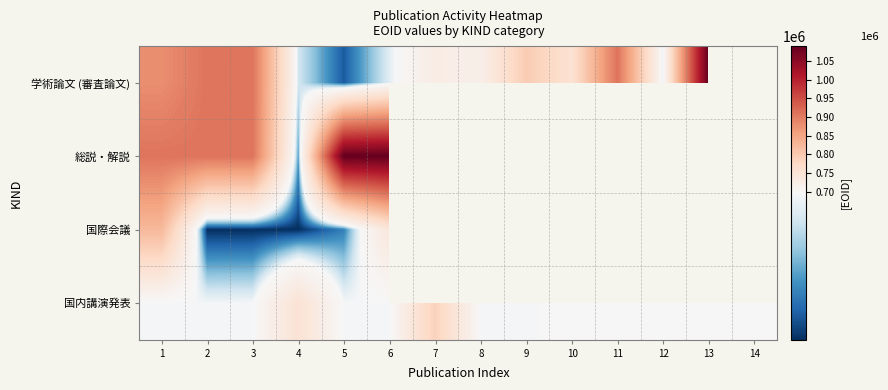

Rank the categories by 国内講演発表 value from lowest to highest.

1, 2, 3, 5, 6, 8, 9, 10, 11, 12, 13, 14, 4, 7